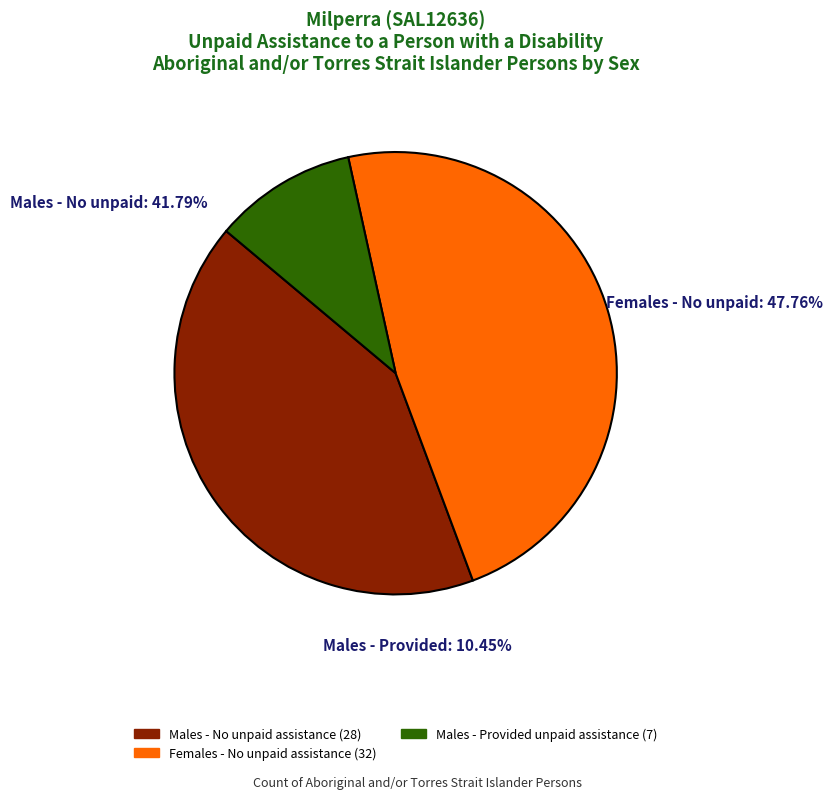

Is Males (Provided: 7) the majority of the pie?

No